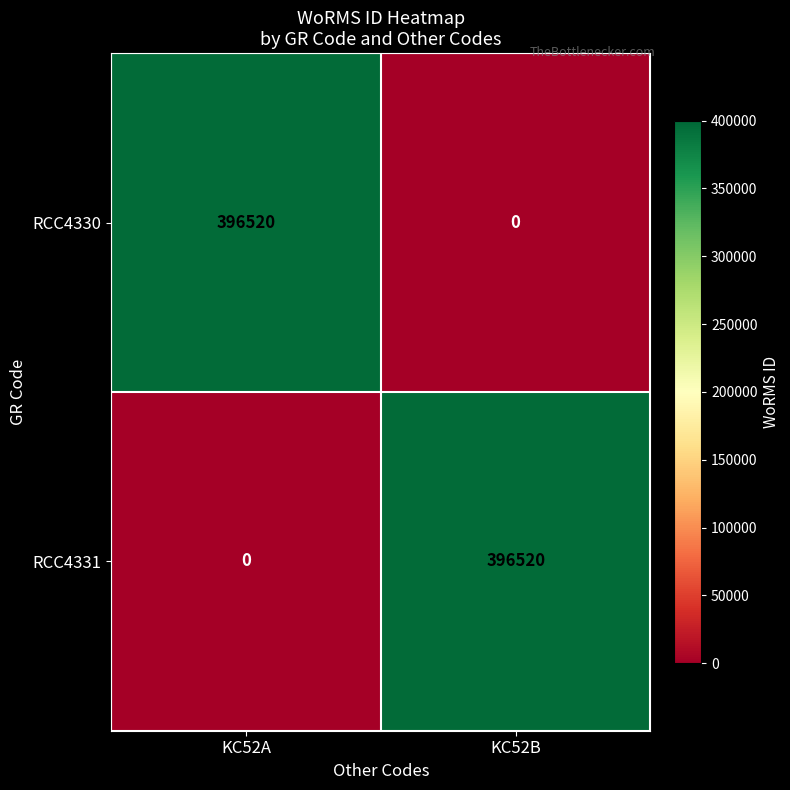

Reading right to left, list all the values displayed in this chart.

RCC4330: 0	396520
RCC4331: 396520	0